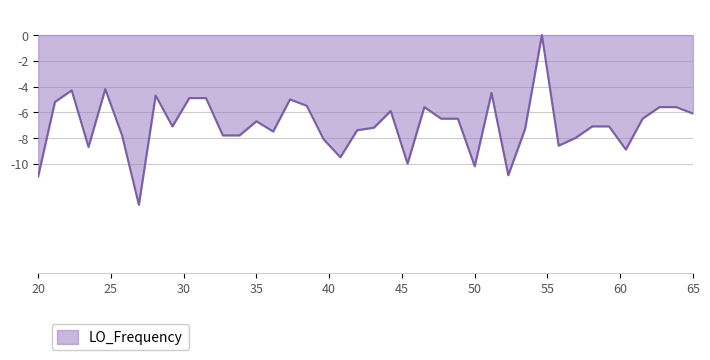

What is the difference between the maximum and minimum values?

13.2